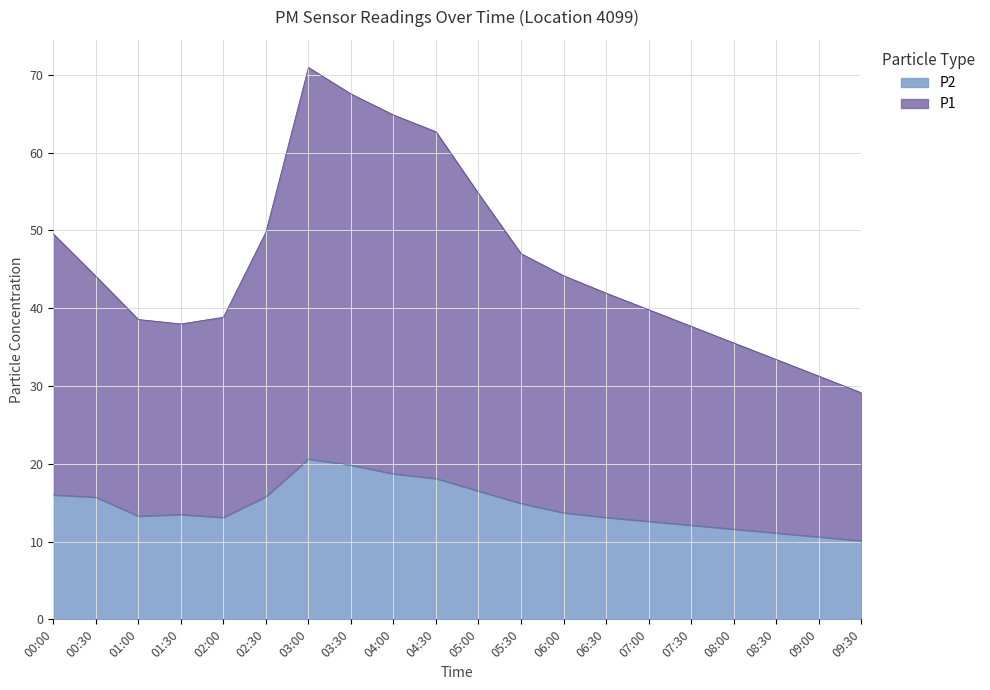

At which category is the sum across all series the highest?

03:00